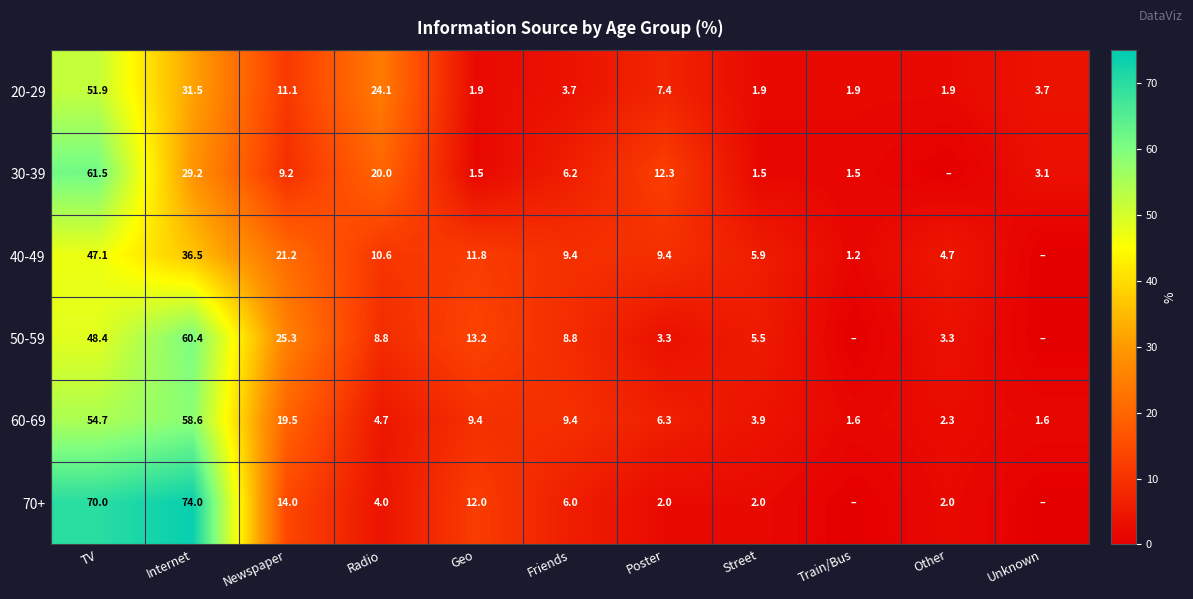

What is the difference between the highest and lowest values at Geo?

11.7